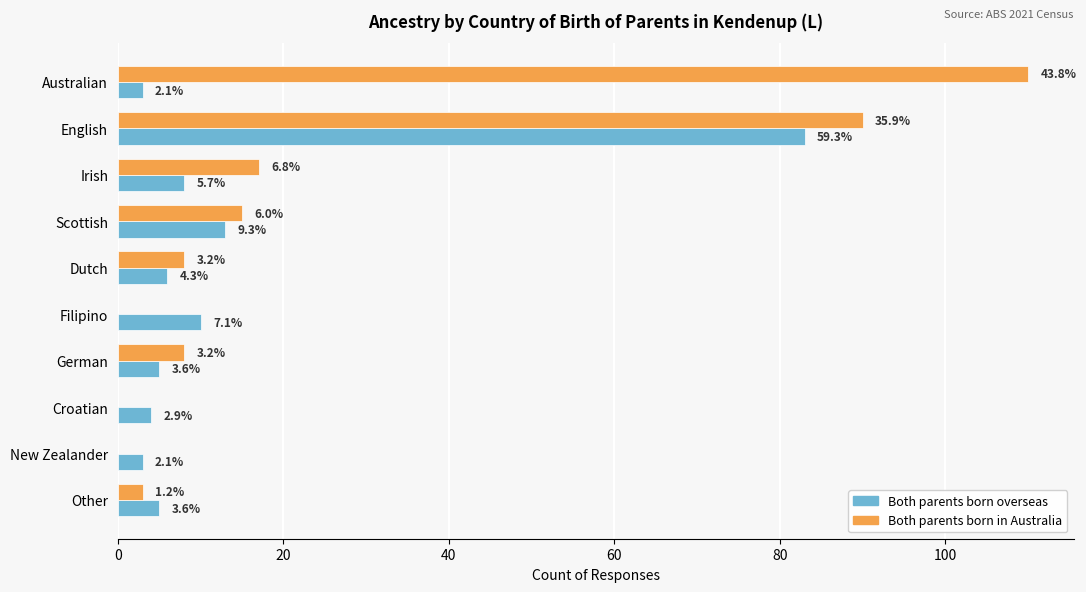

Which series has the largest range (max minus min)?

Both parents born in Australia